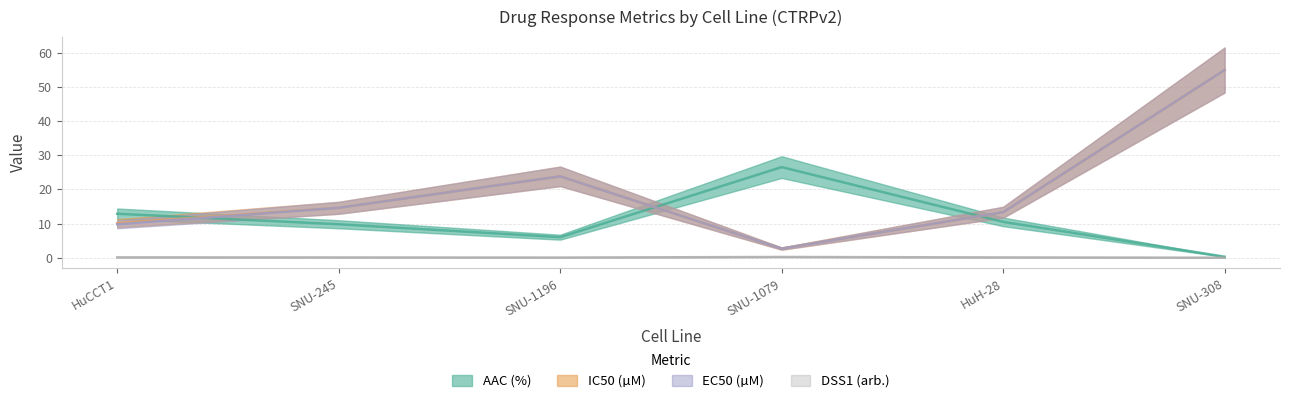

How many interior local valleys does the IC50 (µM) series have?

1